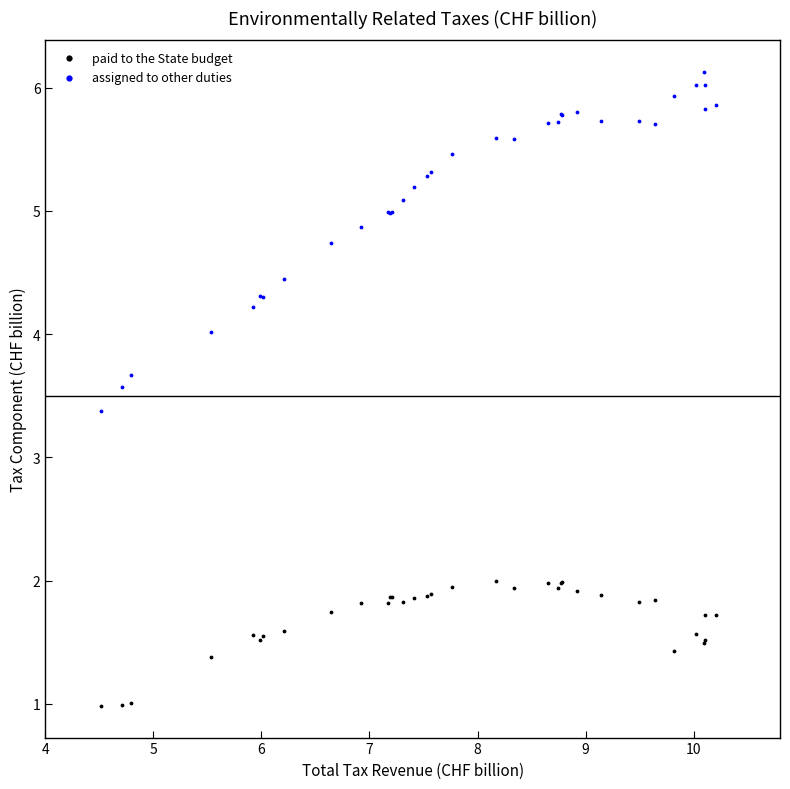

Which series has the widest spread of Y values?

assigned to other duties